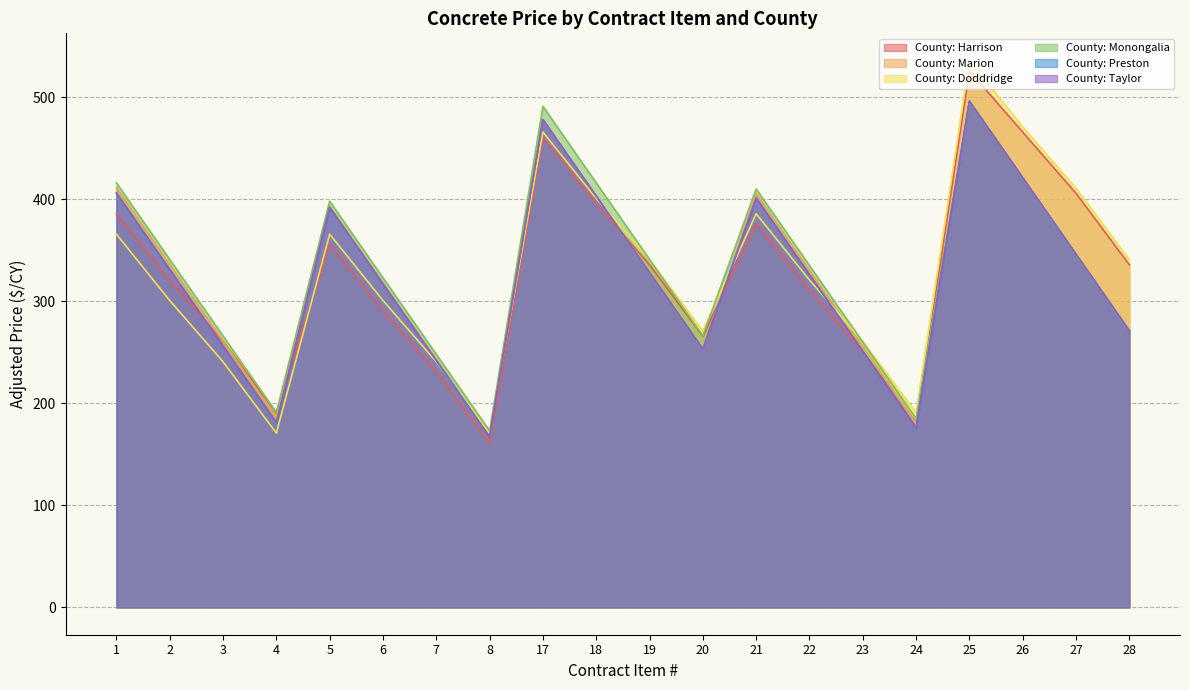

The value of County: Marion at 27 is 602.2. True or false?

False